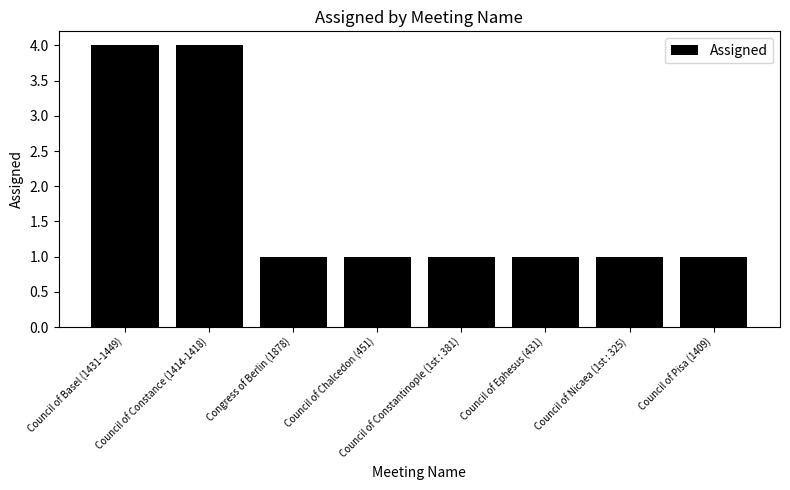

What is the label of the 1st bar from the left?

Council of Basel (1431-1449)